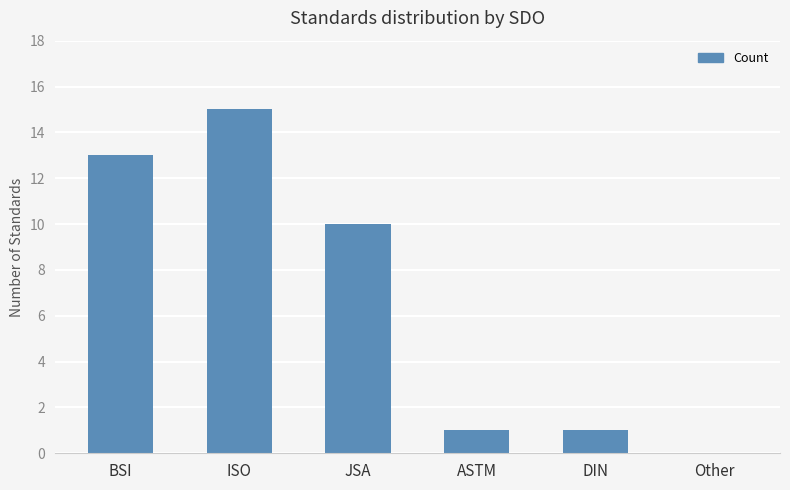

What is the sum of the values at BSI and ASTM?

14